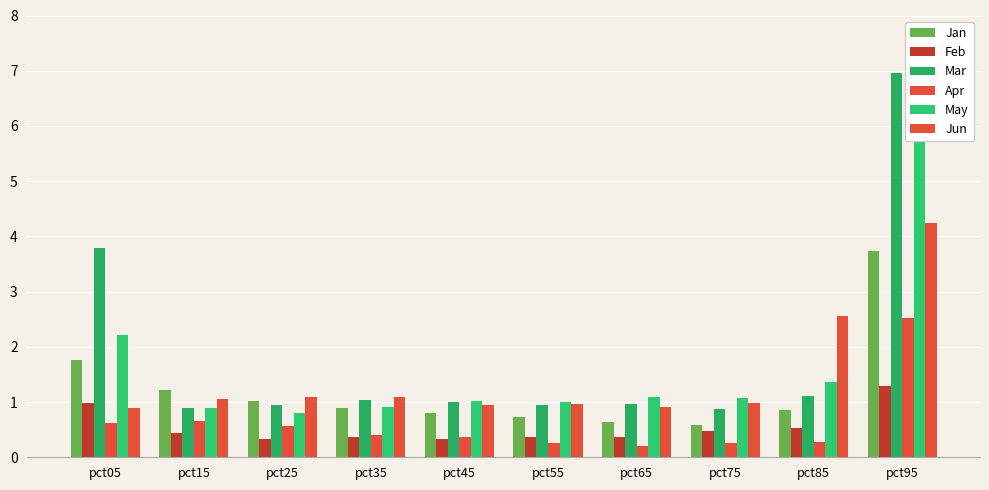

Reading right to left, list all the values displayed in this chart.

Jan: 3.7	0.8	0.6	0.6	0.7	0.8	0.9	1.0	1.2	1.8
Feb: 1.3	0.5	0.5	0.4	0.4	0.3	0.4	0.3	0.4	1.0
Mar: 7.0	1.1	0.9	1.0	0.9	1.0	1.0	1.0	0.9	3.8
Apr: 2.5	0.3	0.3	0.2	0.3	0.4	0.4	0.6	0.7	0.6
May: 7.1	1.4	1.1	1.1	1.0	1.0	0.9	0.8	0.9	2.2
Jun: 4.2	2.6	1.0	0.9	1.0	1.0	1.1	1.1	1.0	0.9